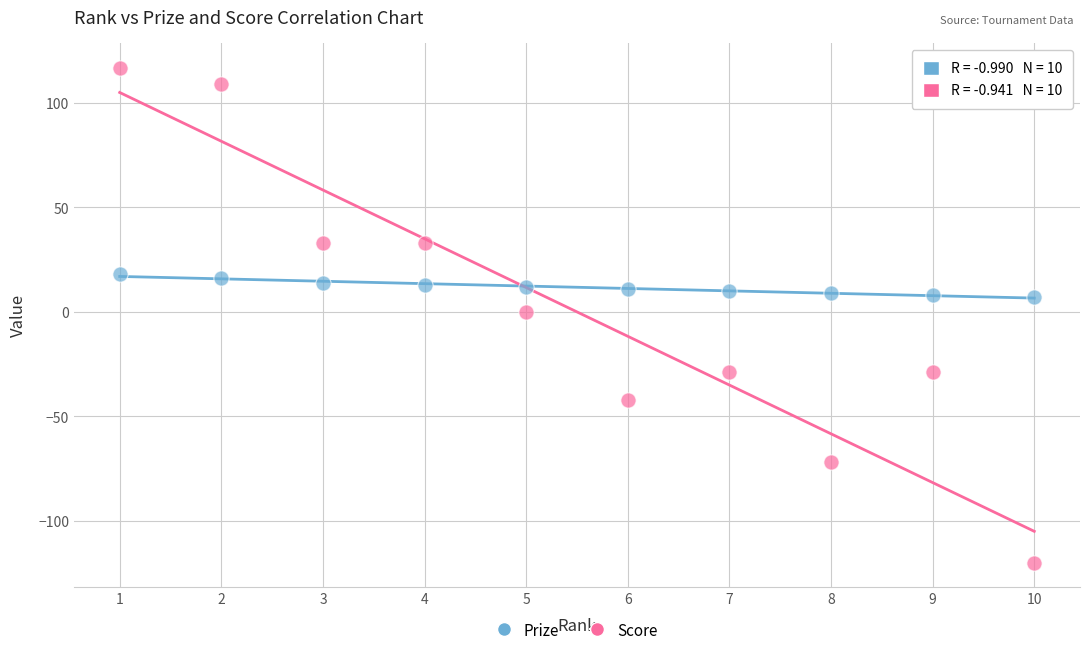

Which series contains the highest Y value?

Score